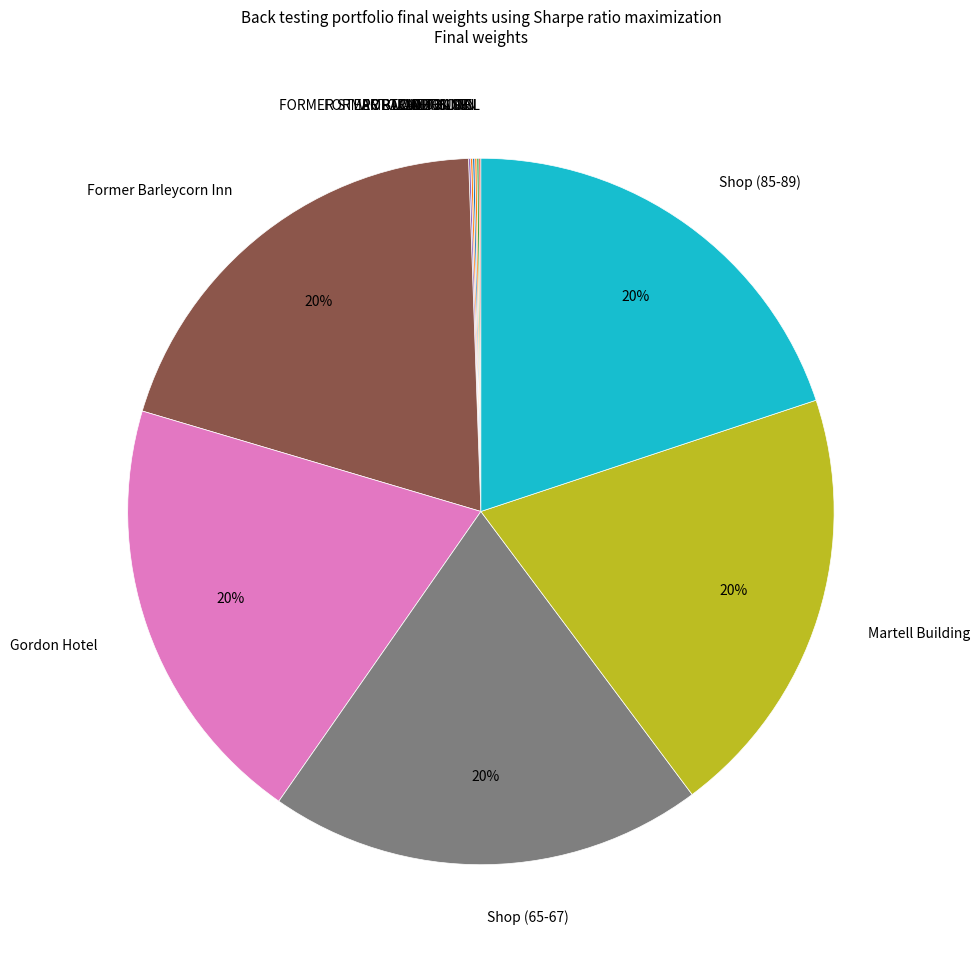

To the nearest percent, what percentage of the pie is Shop (65-67)?

20%